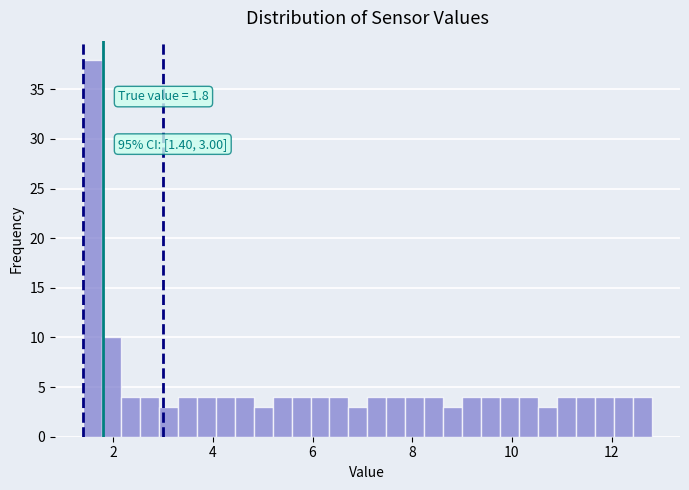

Read against the x-axis, roughly where is the centre of the tallest bar?

1.6